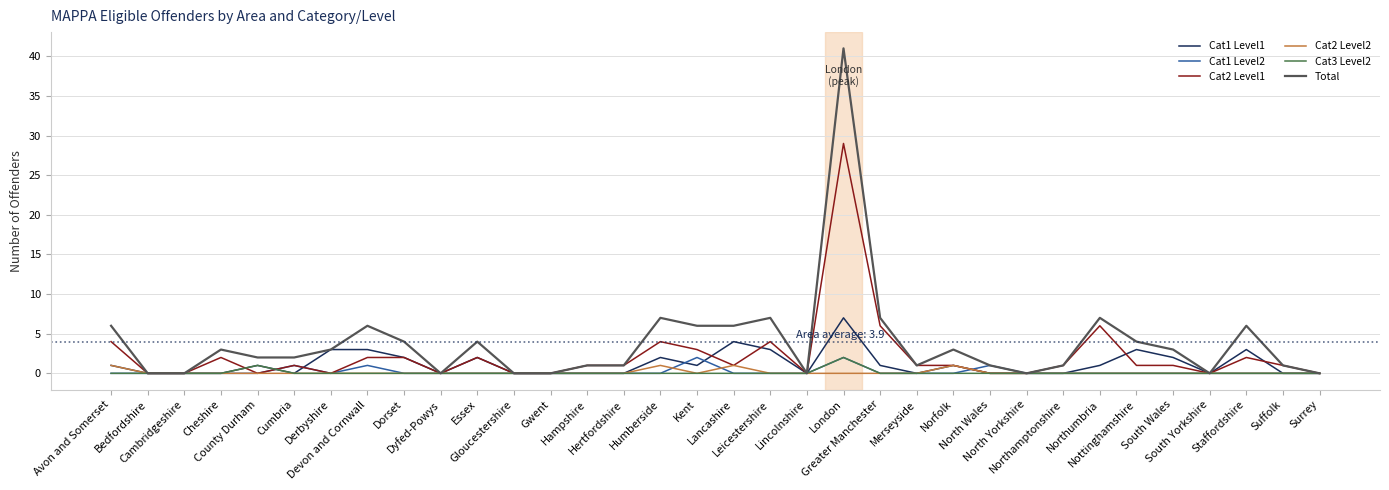

What is the highest value of the Cat2 Level1 series?

29